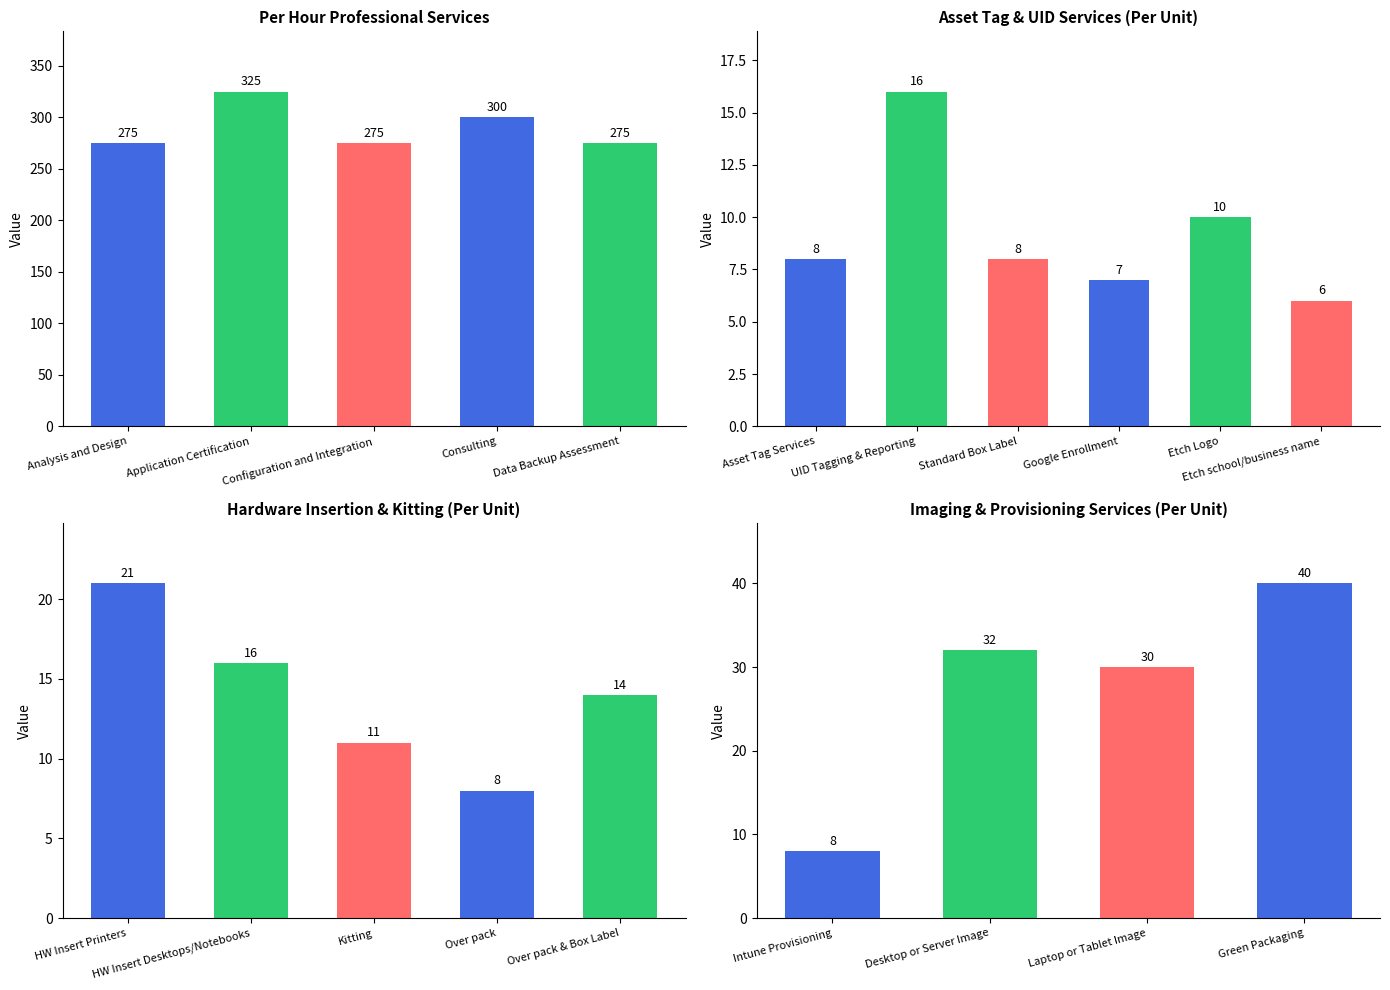

Which category has the lowest value across all series?

Etch school/business name